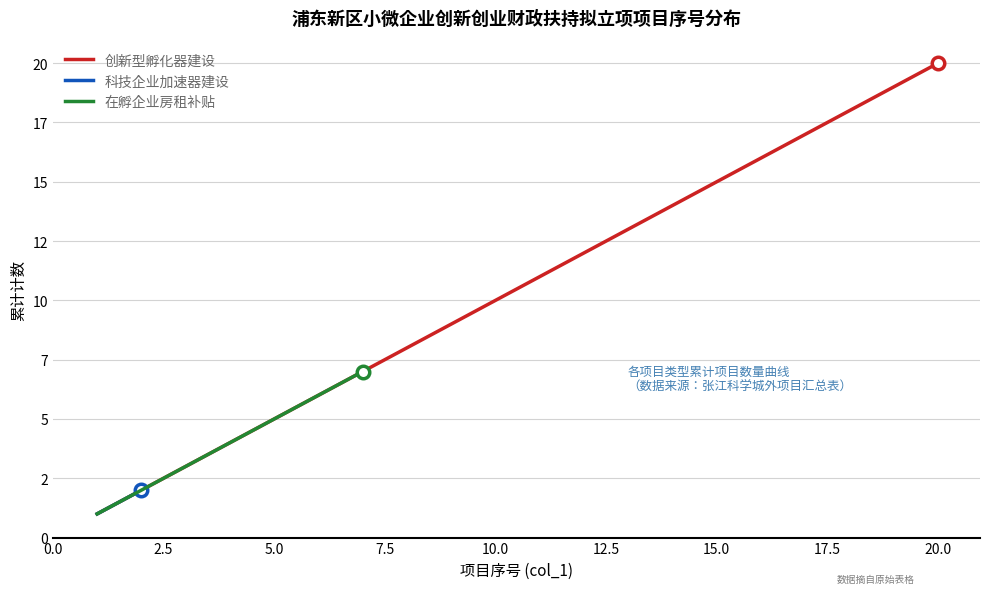

Is this an area chart (filled region under the line)?

No